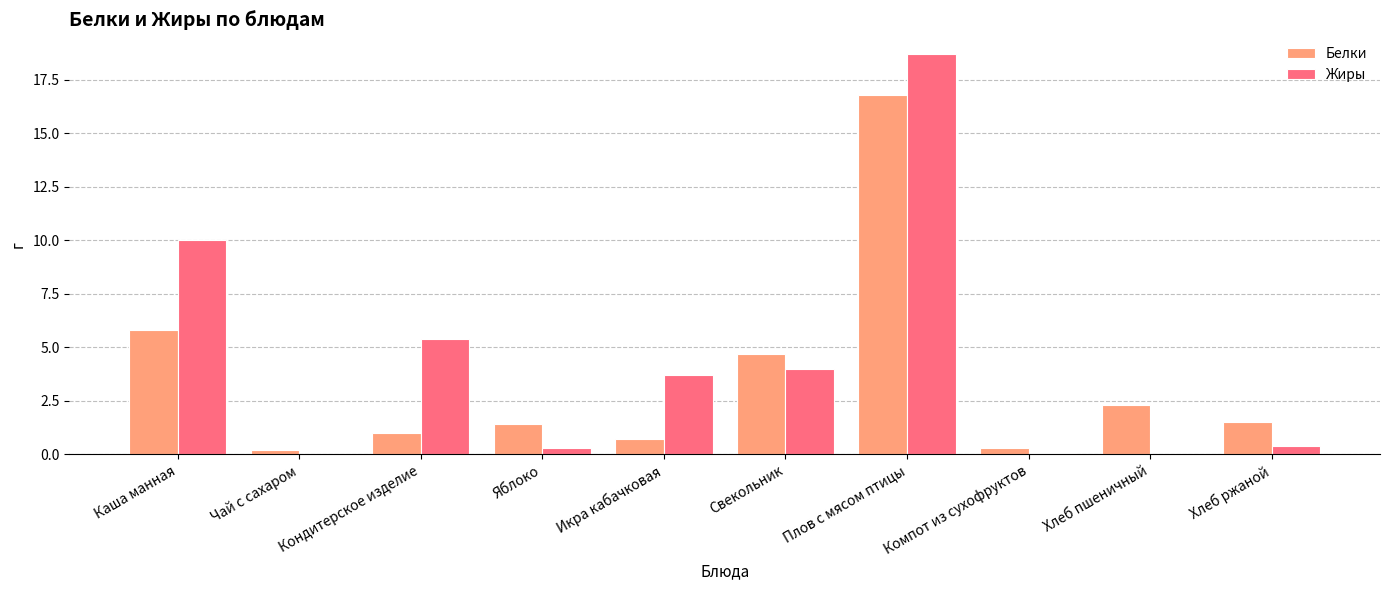

How many data points in Жиры are above 3?

5